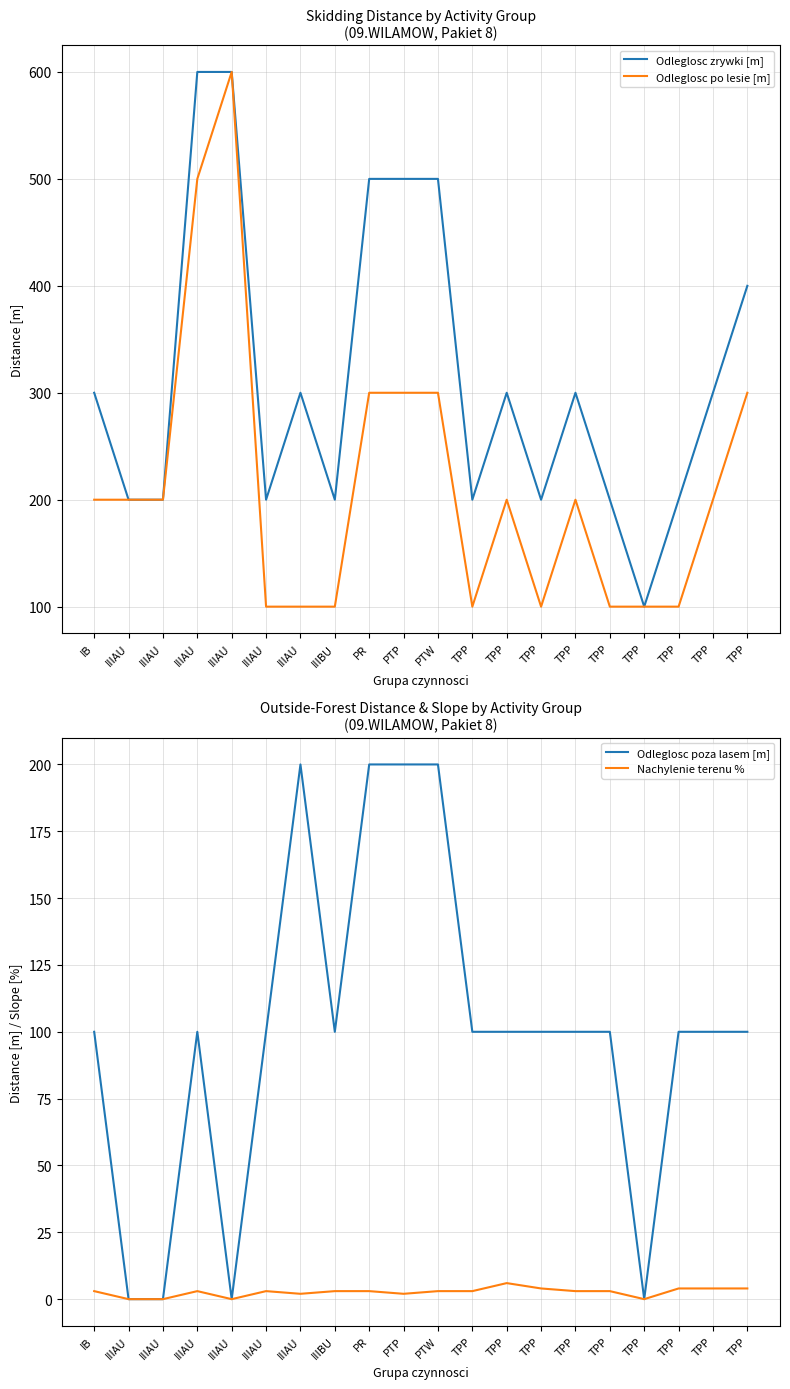

How many data points does each series have?

20